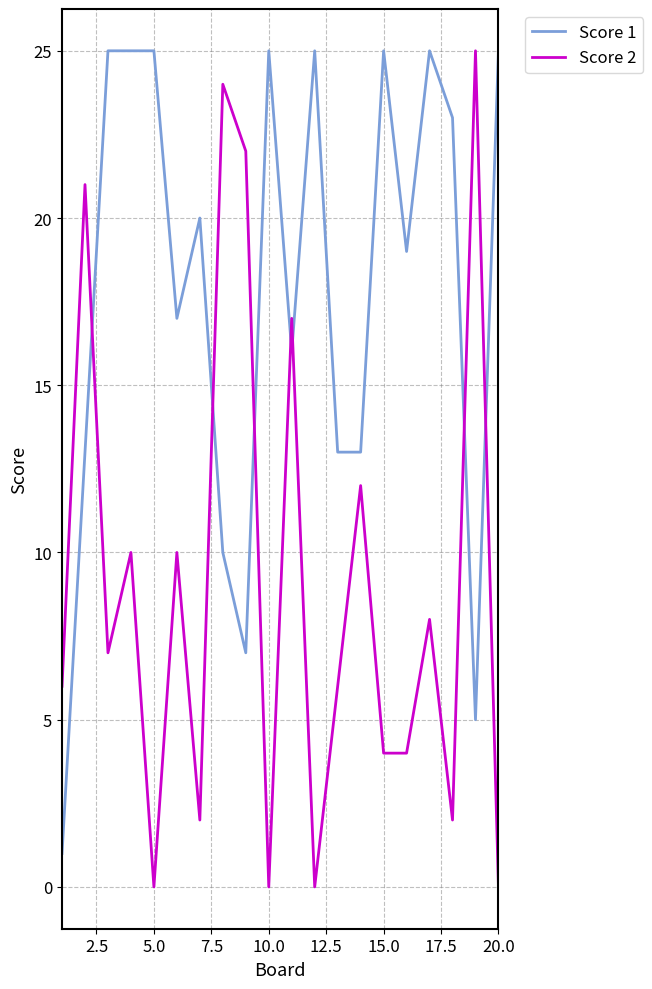

What is the sum of all Score 1 values?

357